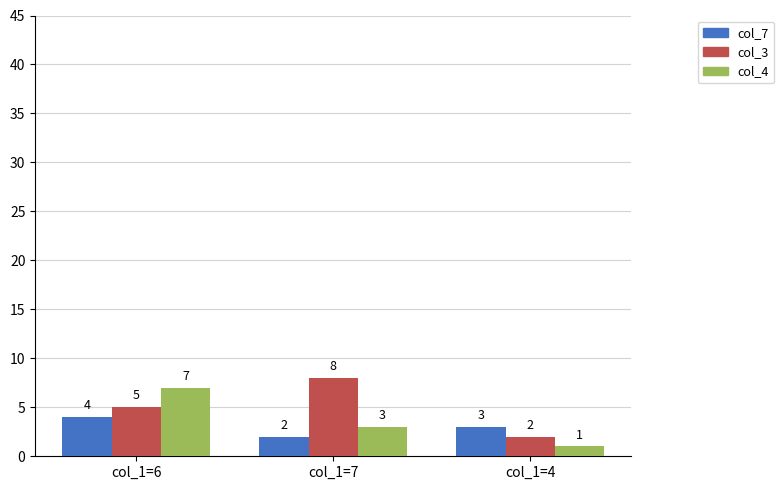

True or false: col_3 has a value of 8 at col_1=7.

True